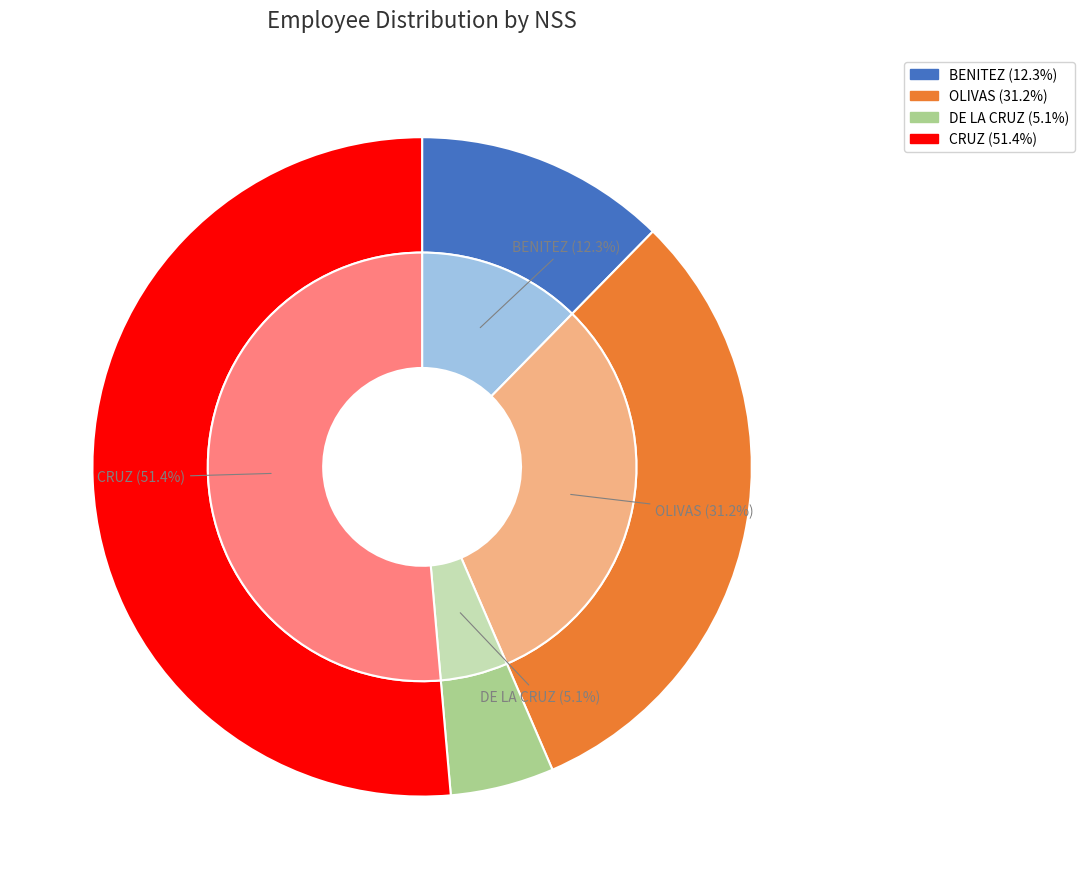

Which slice is the largest?

CRUZ